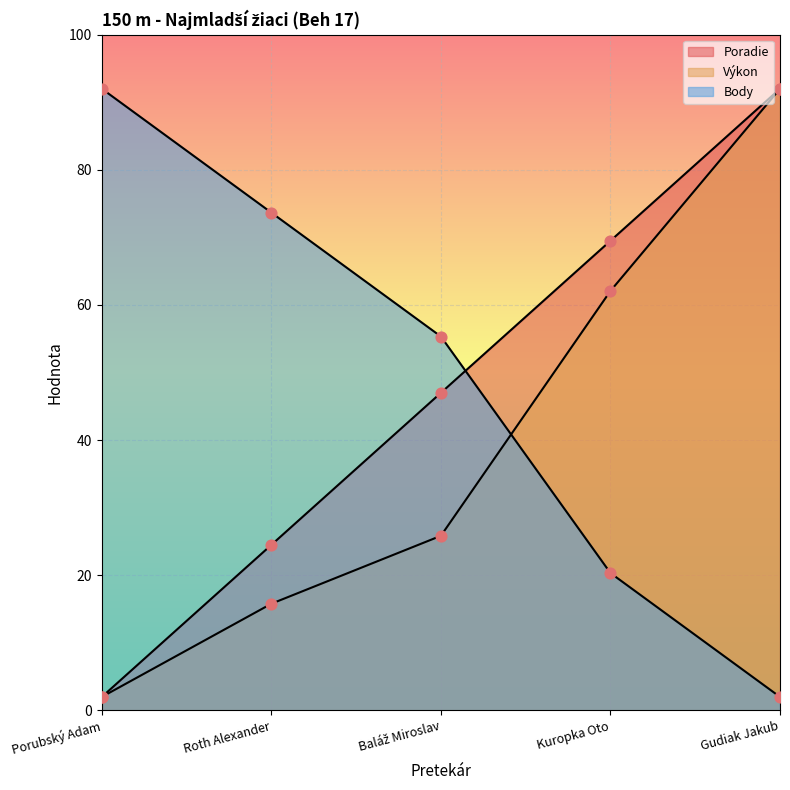

Which series reaches the minimum Y coordinate?

Poradie